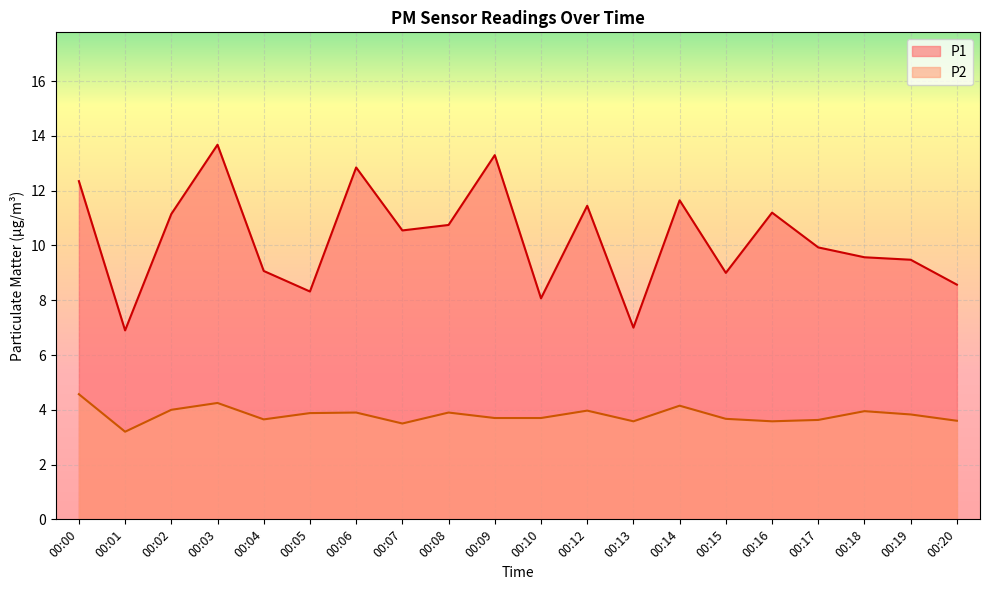

Reading left to right, transcribe all the data shown in this chart.

P1: 00:00=12.3	00:01=6.9	00:02=11.2	00:03=13.7	00:04=9.1	00:05=8.3	00:06=12.8	00:07=10.6	00:08=10.8	00:09=13.3	00:10=8.1	00:12=11.4	00:13=7.0	00:14=11.7	00:15=9.0	00:16=11.2	00:17=9.9	00:18=9.6	00:19=9.5	00:20=8.6
P2: 00:00=4.6	00:01=3.2	00:02=4.0	00:03=4.2	00:04=3.6	00:05=3.9	00:06=3.9	00:07=3.5	00:08=3.9	00:09=3.7	00:10=3.7	00:12=4.0	00:13=3.6	00:14=4.2	00:15=3.7	00:16=3.6	00:17=3.6	00:18=4.0	00:19=3.8	00:20=3.6